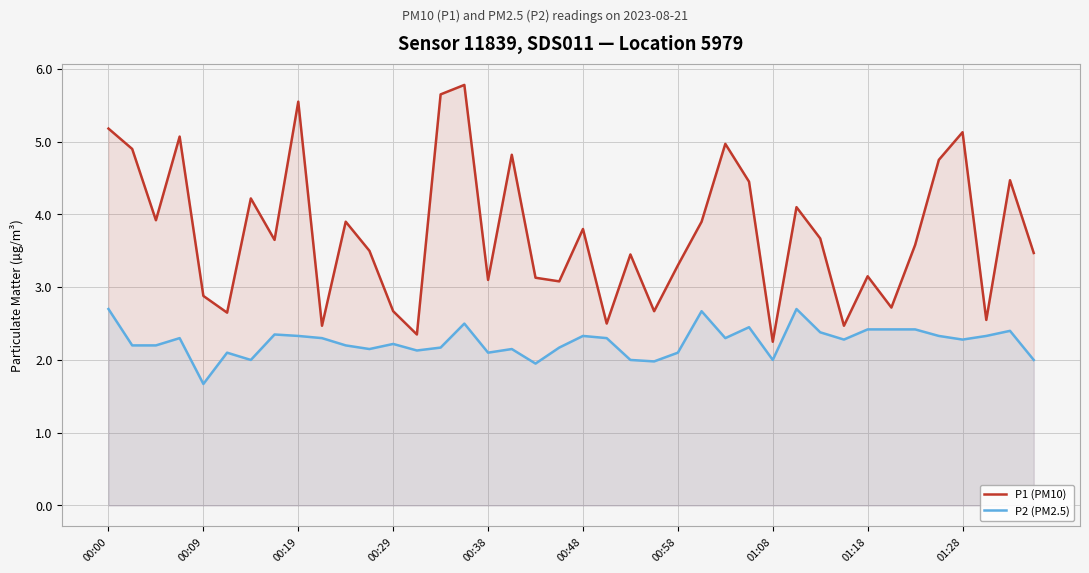

Reading right to left, what are all the values shown in this chart?

P1 (PM10): 3.5	4.5	2.5	5.1	4.8	3.6	2.7	3.1	2.5	3.7	4.1	2.2	4.5	5.0	3.9	3.3	2.7	3.5	2.5	3.8	3.1	3.1	4.8	3.1	5.8	5.7	2.4	2.7	3.5	3.9	2.5	5.5	3.6	4.2	2.6	2.9	5.1	3.9	4.9	5.2
P2 (PM2.5): 2.0	2.4	2.3	2.3	2.3	2.4	2.4	2.4	2.3	2.4	2.7	2.0	2.5	2.3	2.7	2.1	2.0	2.0	2.3	2.3	2.2	1.9	2.1	2.1	2.5	2.2	2.1	2.2	2.1	2.2	2.3	2.3	2.4	2.0	2.1	1.7	2.3	2.2	2.2	2.7